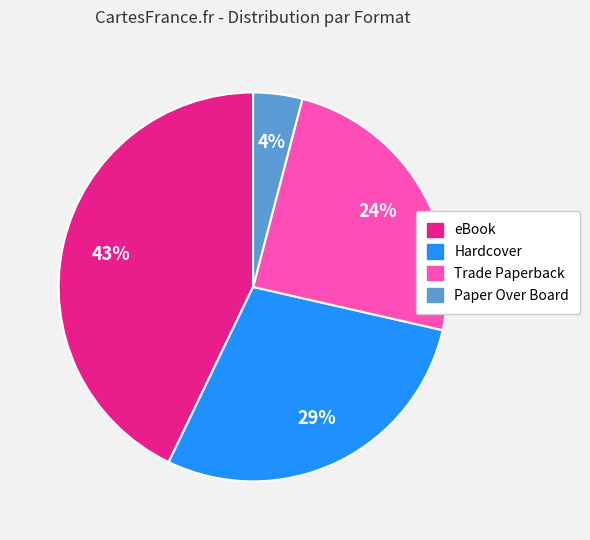

To the nearest percent, what is the average slice percentage?

25%